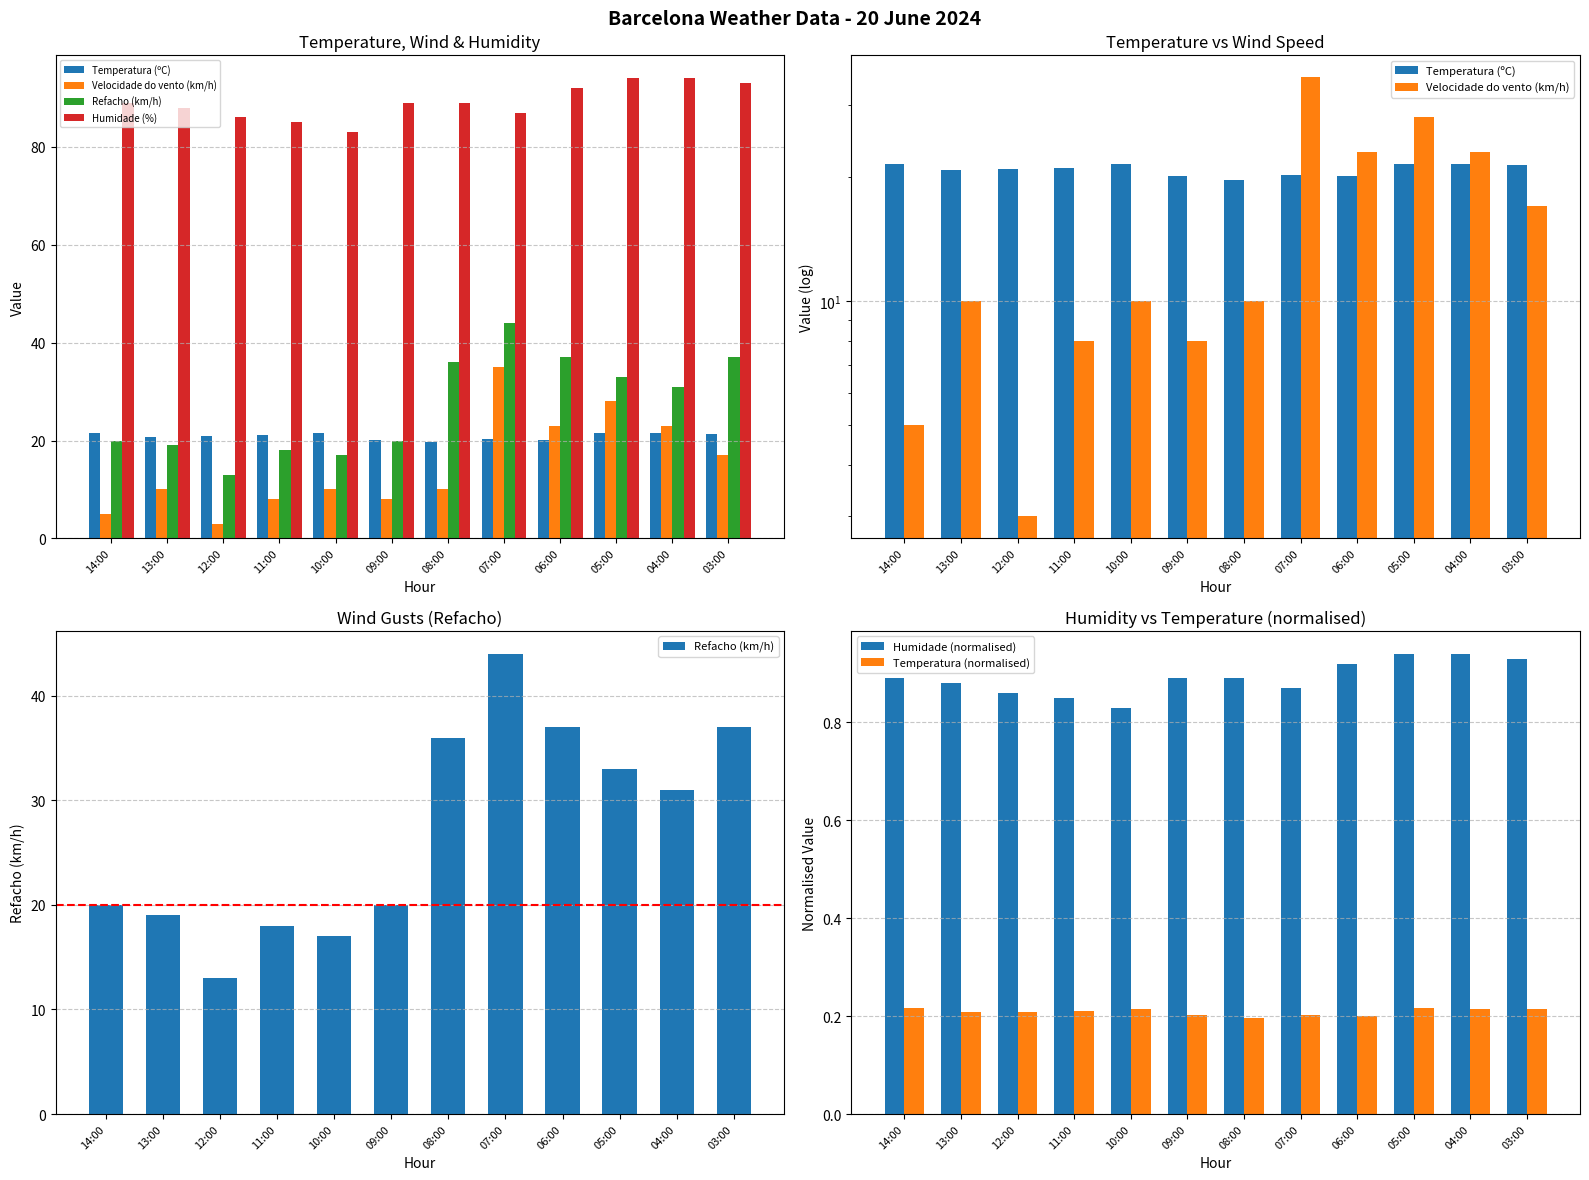

Reading right to left, what are all the values shown in this chart?

Temperatura (ºC): 21.4	21.5	21.6	20.1	20.3	19.7	20.2	21.5	21.1	20.9	20.8	21.6
Velocidade do vento (km/h): 17.0	23.0	28.0	23.0	35.0	10.0	8.0	10.0	8.0	3.0	10.0	5.0
Refacho (km/h): 37.0	31.0	33.0	37.0	44.0	36.0	20.0	17.0	18.0	13.0	19.0	20.0
Humidade (%): 93.0	94.0	94.0	92.0	87.0	89.0	89.0	83.0	85.0	86.0	88.0	89.0
Humidade (normalised): 0.9	0.9	0.9	0.9	0.9	0.9	0.9	0.8	0.8	0.9	0.9	0.9
Temperatura (normalised): 0.2	0.2	0.2	0.2	0.2	0.2	0.2	0.2	0.2	0.2	0.2	0.2